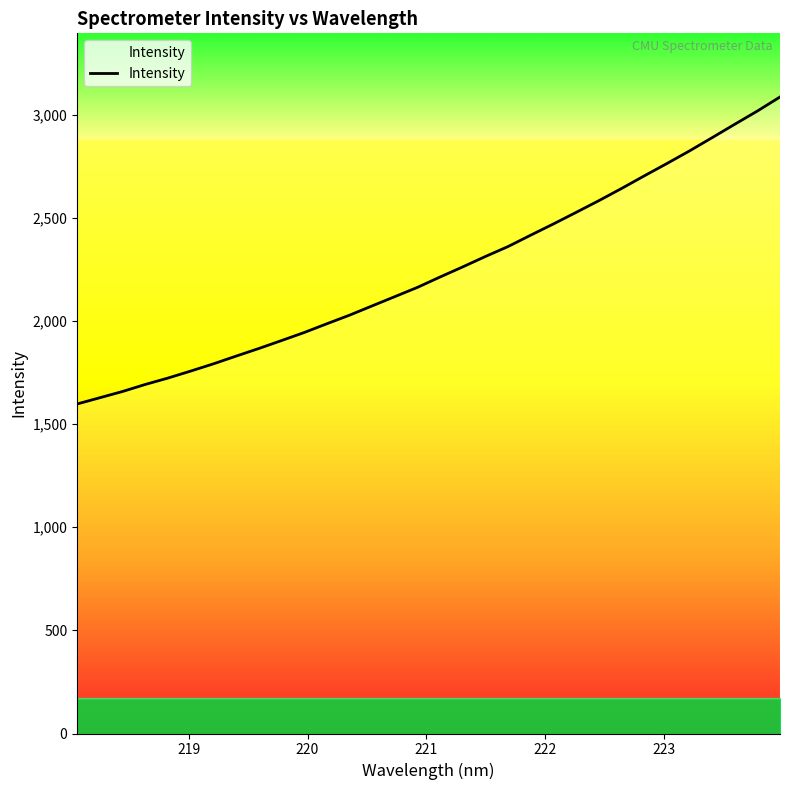

What is the difference between the maximum and minimum values?

1488.5